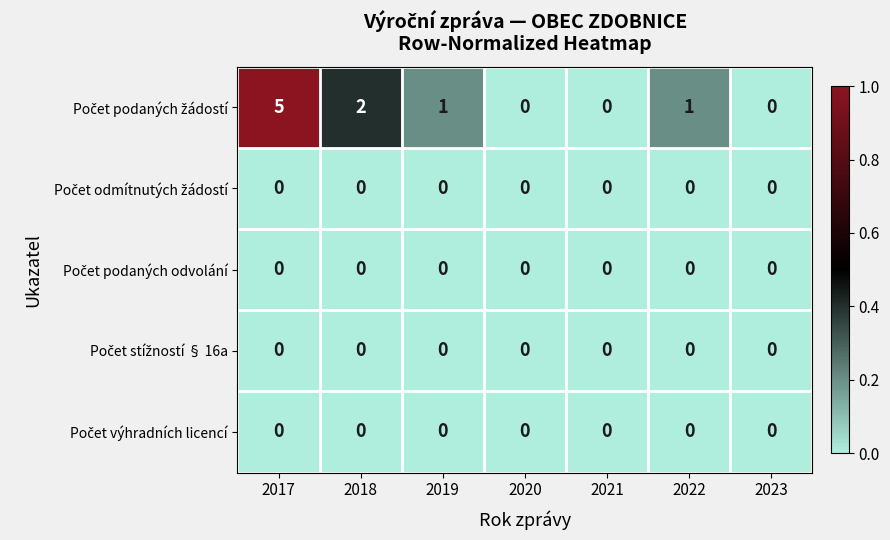

At which category does the chart reach its peak across all series?

2017